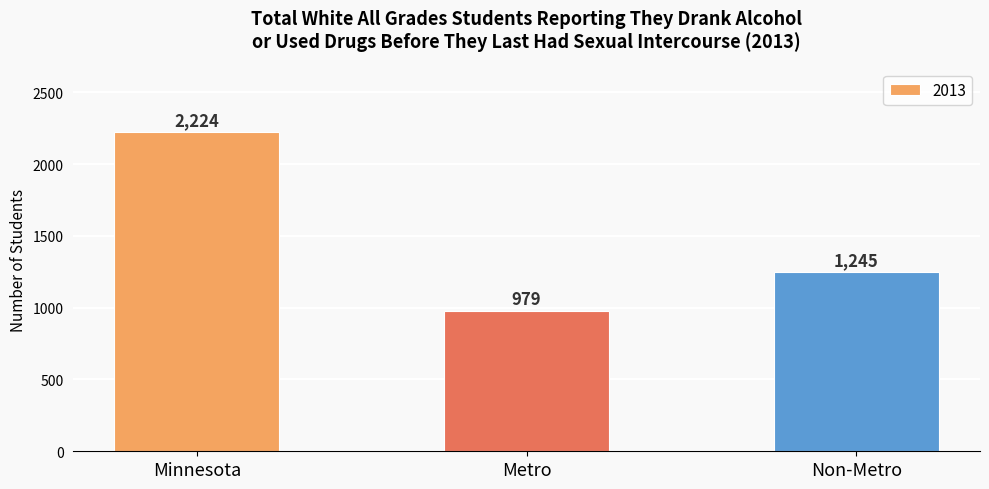

Does the chart contain any negative values?

No